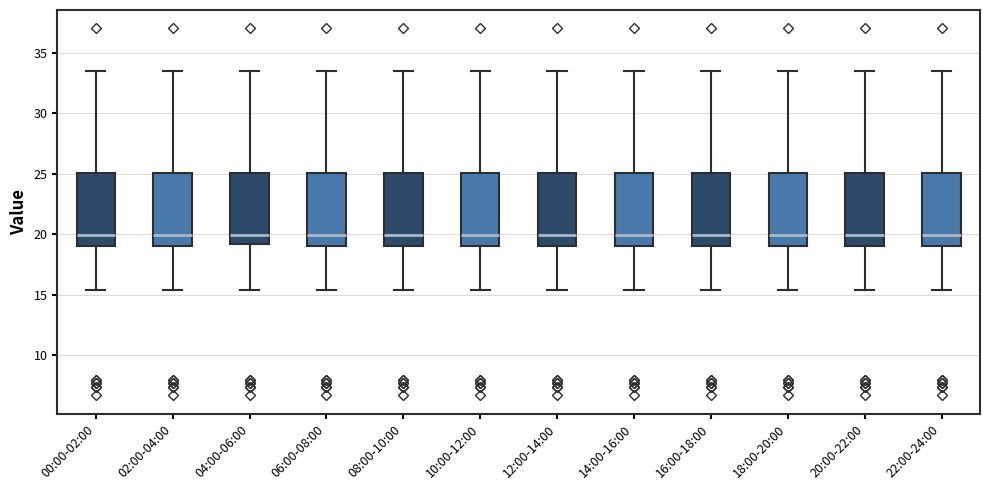

Where does the upper whisker of the box for 08:00-10:00 end on the y-axis? The values are not printed on the chart, so give them approximately, as read against the axis.

33.5